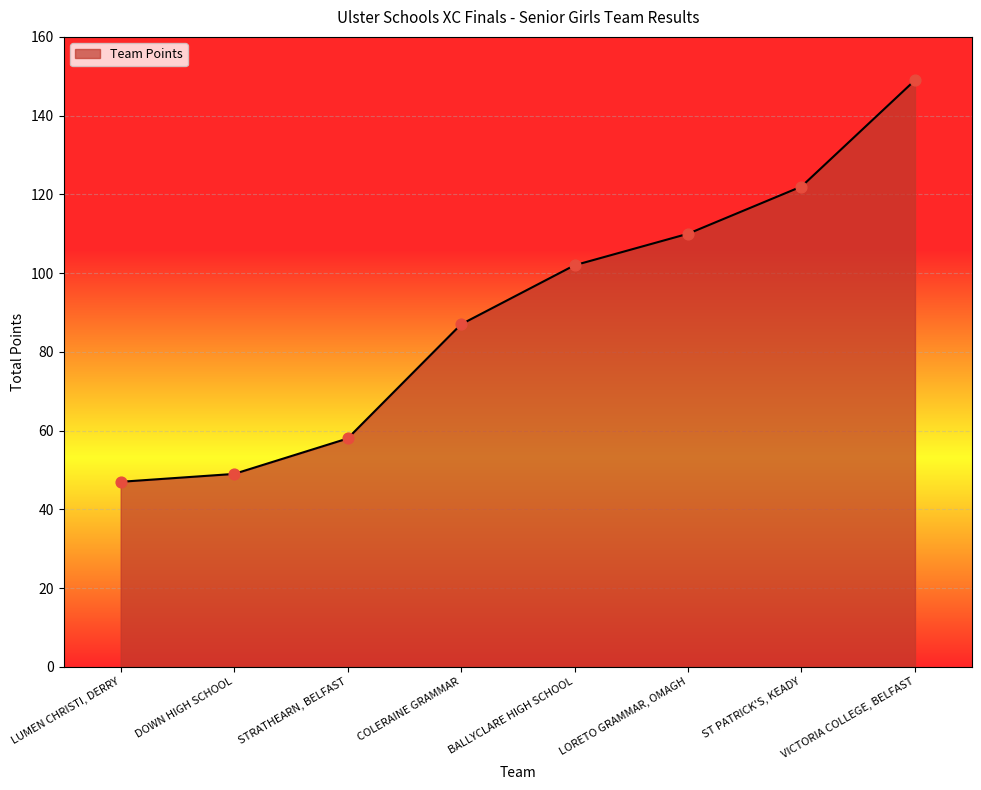

Between LUMEN CHRISTI, DERRY and VICTORIA COLLEGE, BELFAST, which is larger?

VICTORIA COLLEGE, BELFAST